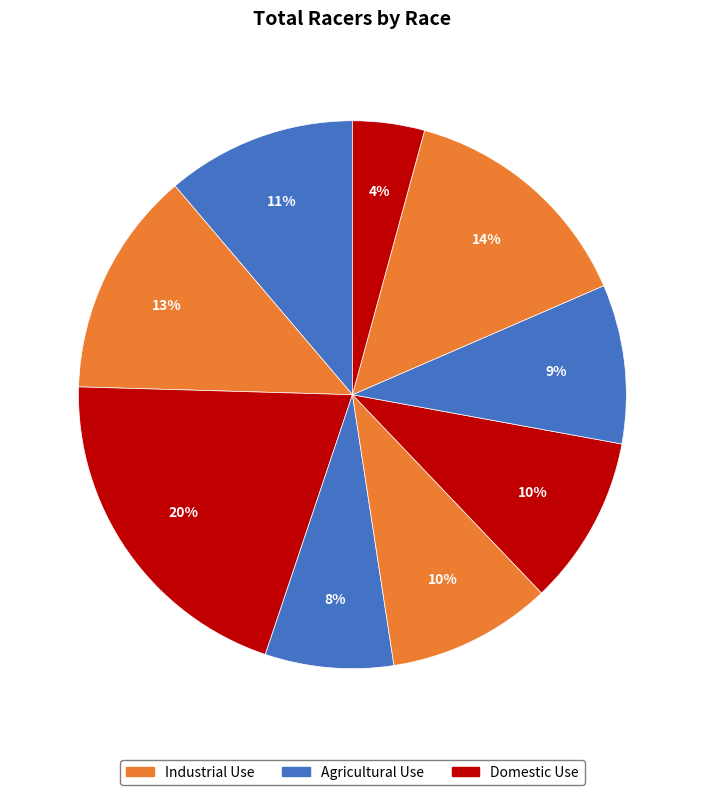

How many segments does this pie chart have?

9